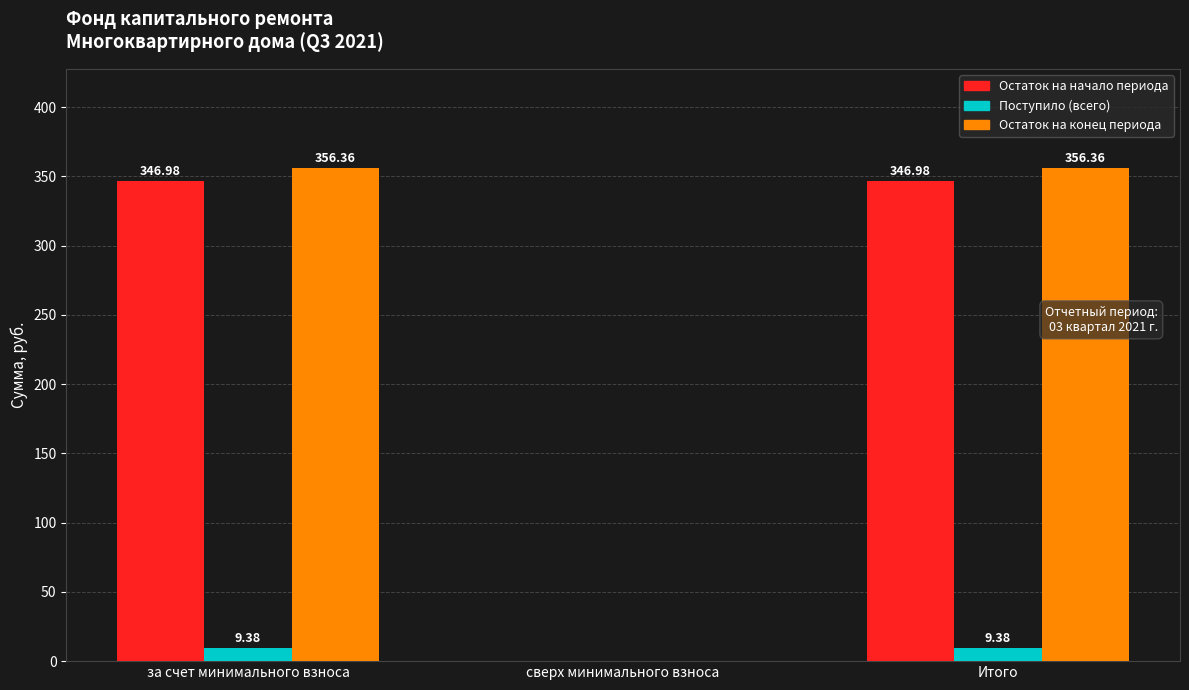

Which series changed the most between за счет минимального взноса and сверх минимального взноса?

Остаток на конец периода